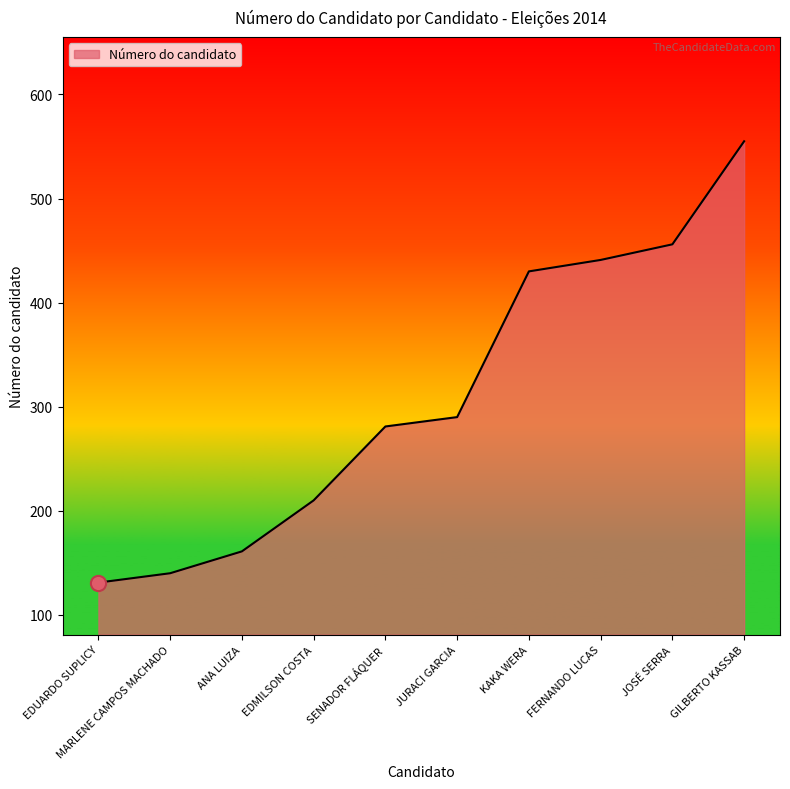

Between JOSÉ SERRA and SENADOR FLÁQUER, which is larger?

JOSÉ SERRA